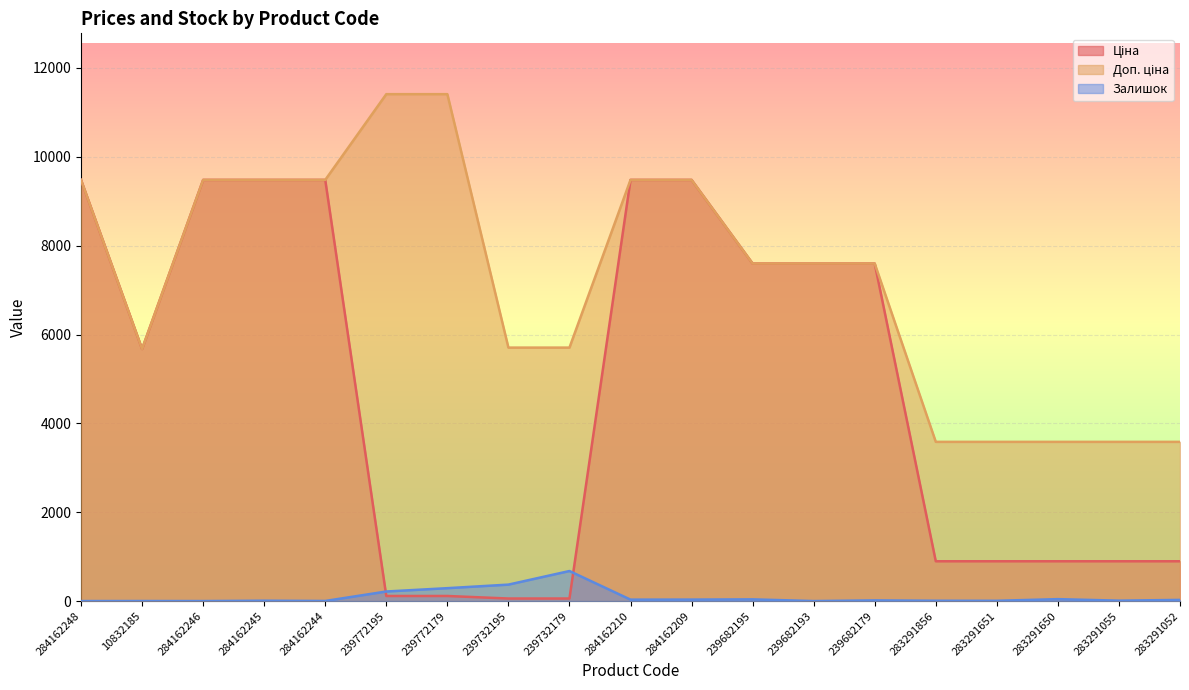

Where is the first local maximum for Залишок?

10832185